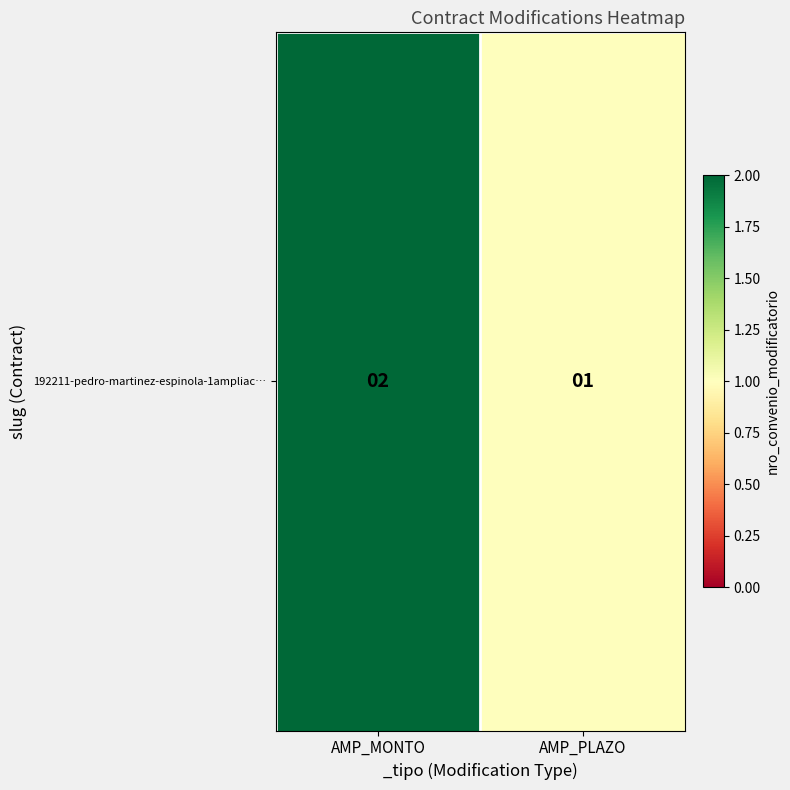

At which category does the chart reach its peak across all series?

AMP_MONTO